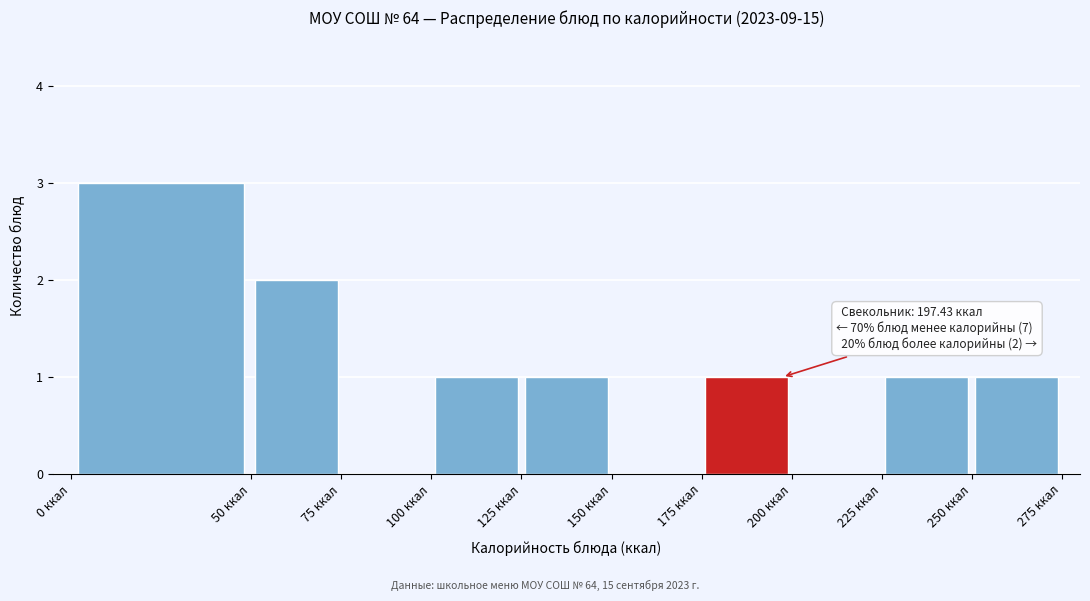

Over which range of the x-axis is the bar tallest?

0 to 50